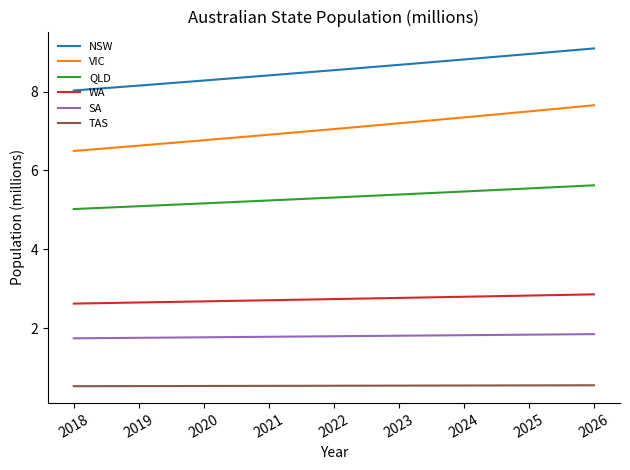

True or false: VIC and NSW cross at least once.

False